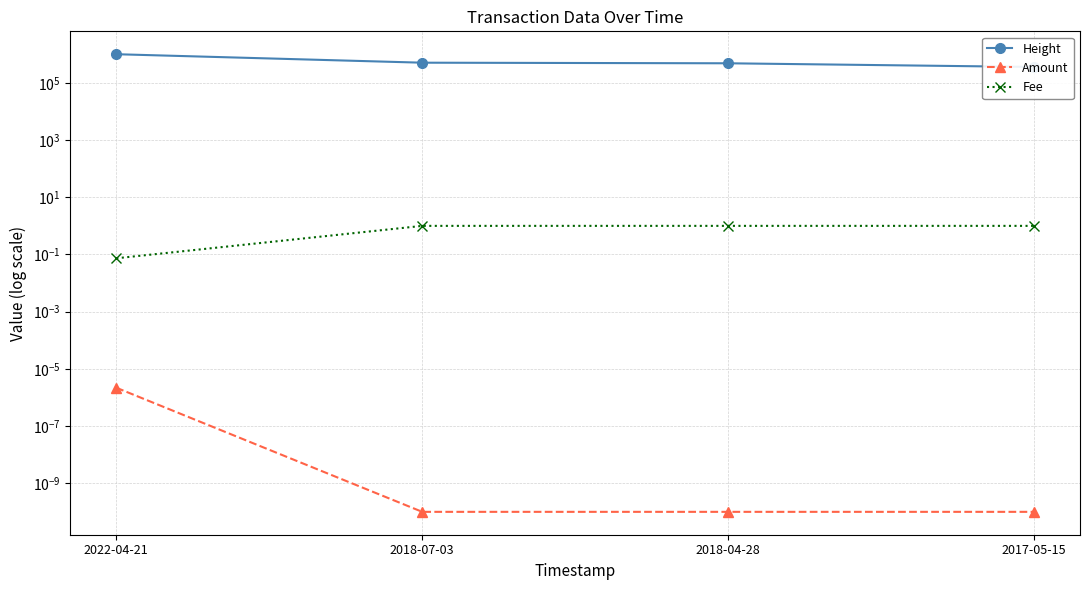

How many lines are shown in the chart?

3